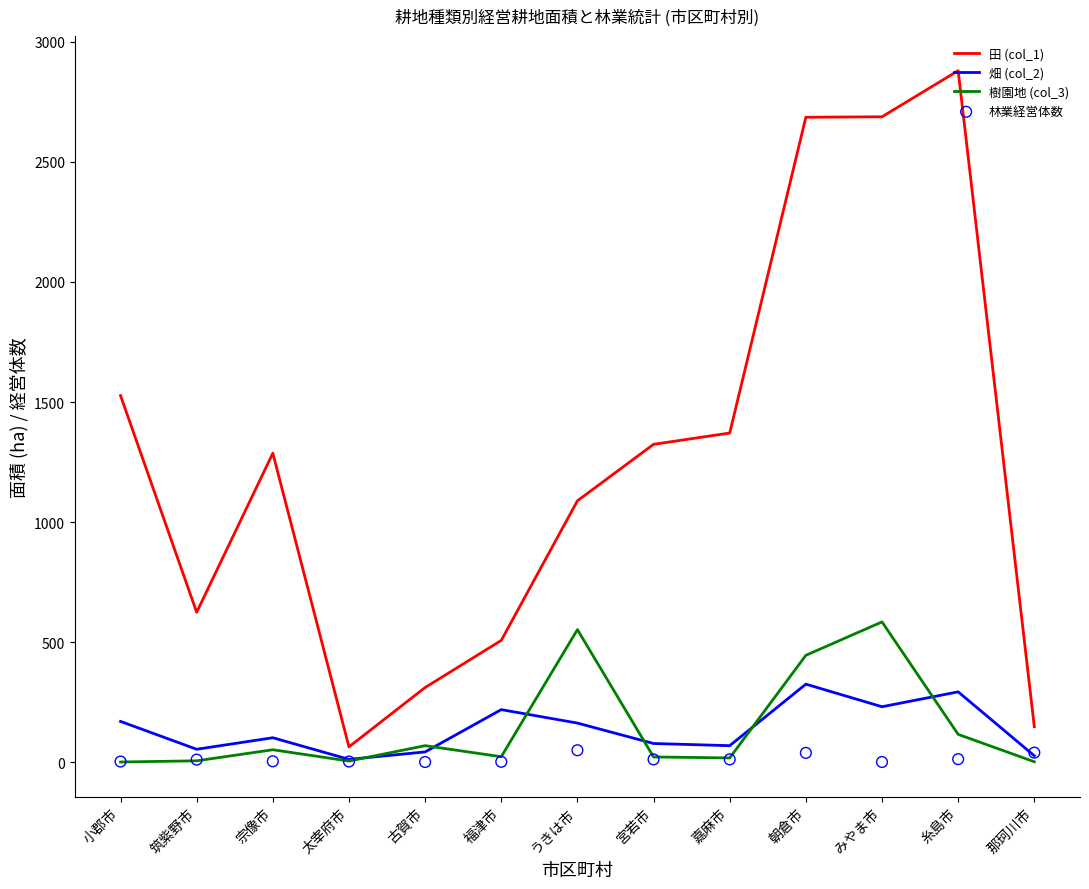

Which series has the widest spread of Y values?

田 (col_1)